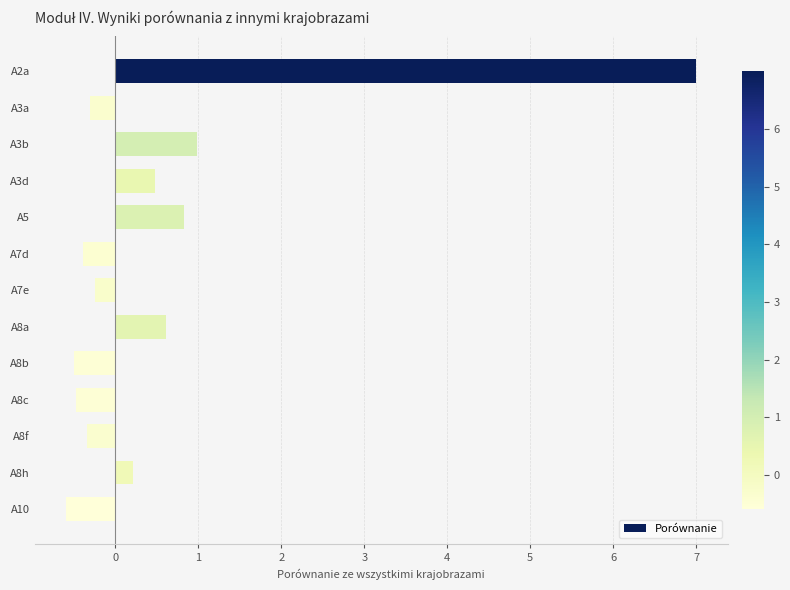

Which has a higher value, A2a or A7d?

A2a